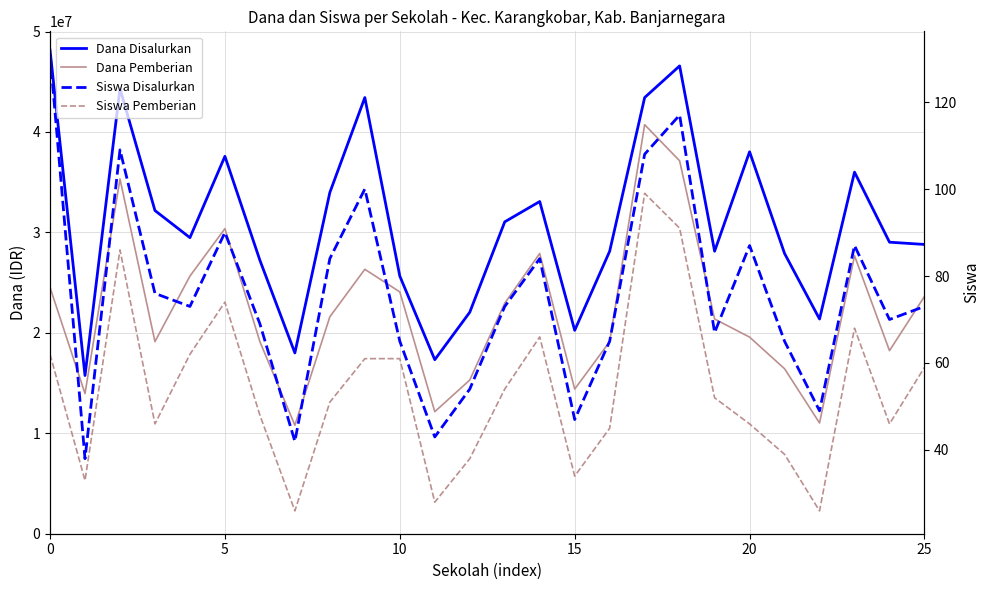

Which label corresponds to the smallest value in the chart?

7